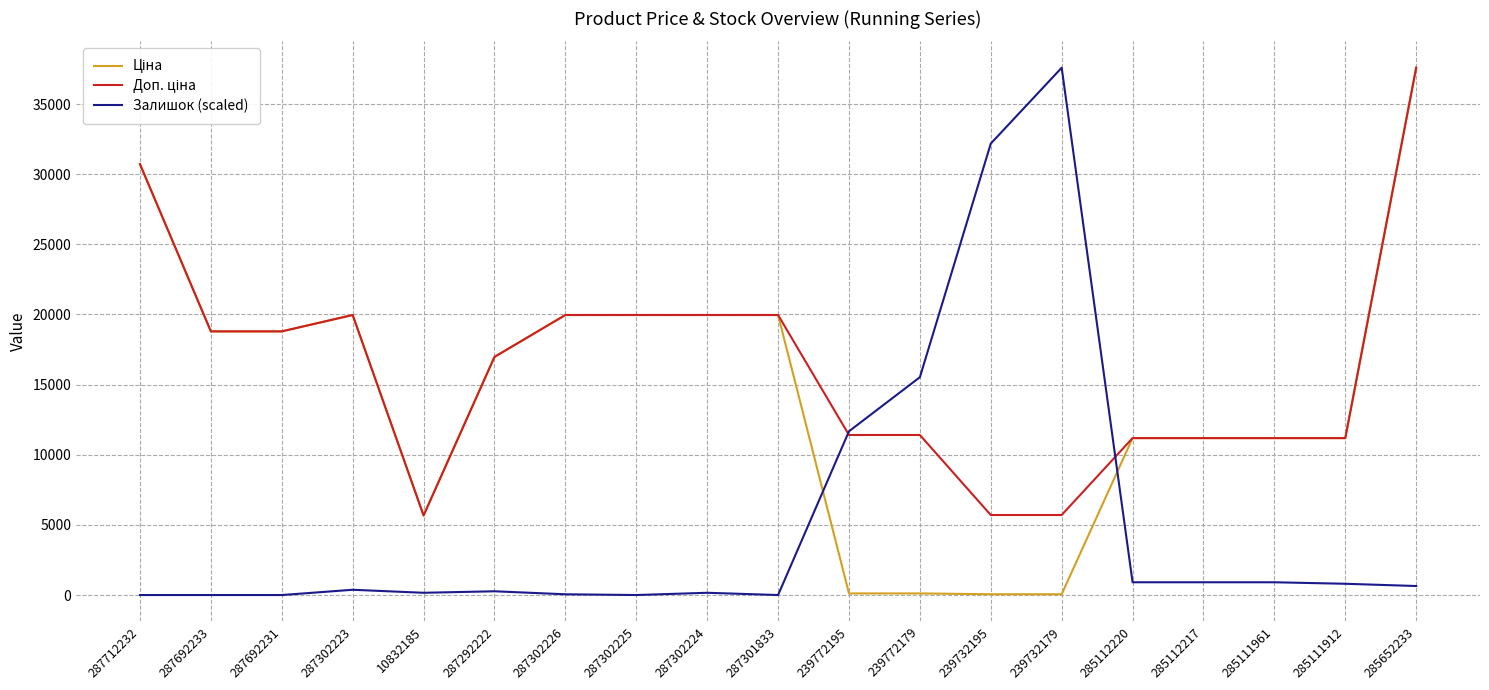

What is the greatest value displayed?

37593.6